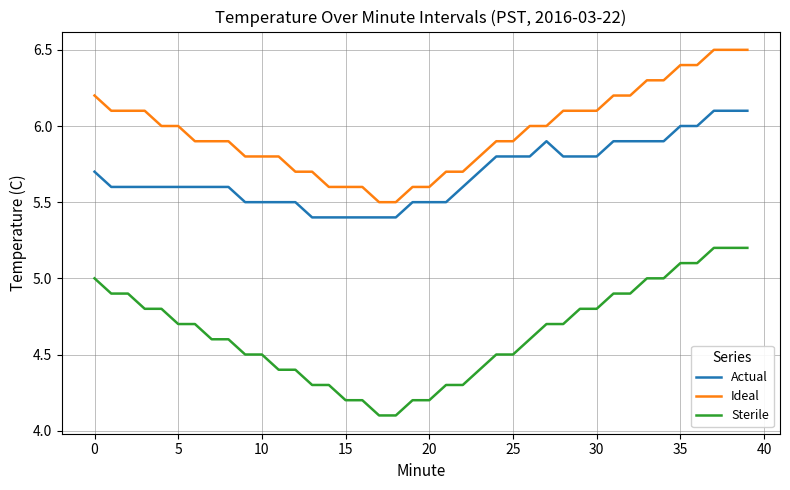

Reading left to right, list all the values displayed in this chart.

Actual: 5.7	5.6	5.6	5.6	5.6	5.6	5.6	5.6	5.6	5.5	5.5	5.5	5.5	5.4	5.4	5.4	5.4	5.4	5.4	5.5	5.5	5.5	5.6	5.7	5.8	5.8	5.8	5.9	5.8	5.8	5.8	5.9	5.9	5.9	5.9	6.0	6.0	6.1	6.1	6.1
Ideal: 6.2	6.1	6.1	6.1	6.0	6.0	5.9	5.9	5.9	5.8	5.8	5.8	5.7	5.7	5.6	5.6	5.6	5.5	5.5	5.6	5.6	5.7	5.7	5.8	5.9	5.9	6.0	6.0	6.1	6.1	6.1	6.2	6.2	6.3	6.3	6.4	6.4	6.5	6.5	6.5
Sterile: 5.0	4.9	4.9	4.8	4.8	4.7	4.7	4.6	4.6	4.5	4.5	4.4	4.4	4.3	4.3	4.2	4.2	4.1	4.1	4.2	4.2	4.3	4.3	4.4	4.5	4.5	4.6	4.7	4.7	4.8	4.8	4.9	4.9	5.0	5.0	5.1	5.1	5.2	5.2	5.2